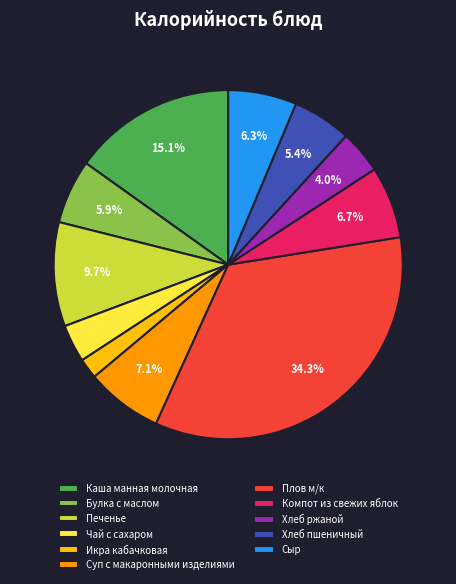

Count the number of slices in the pie.

11